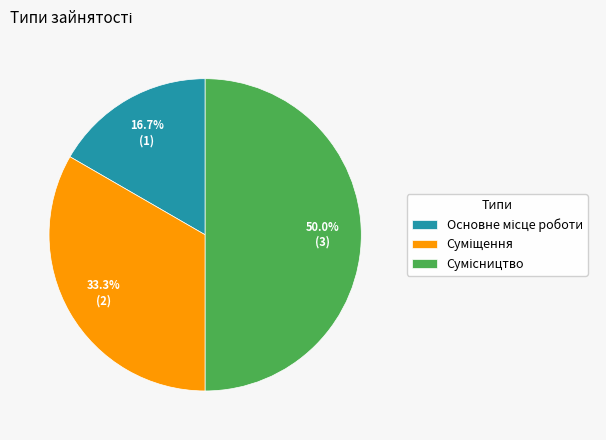

The Сумісництво slice represents 41% of the pie. True or false?

False